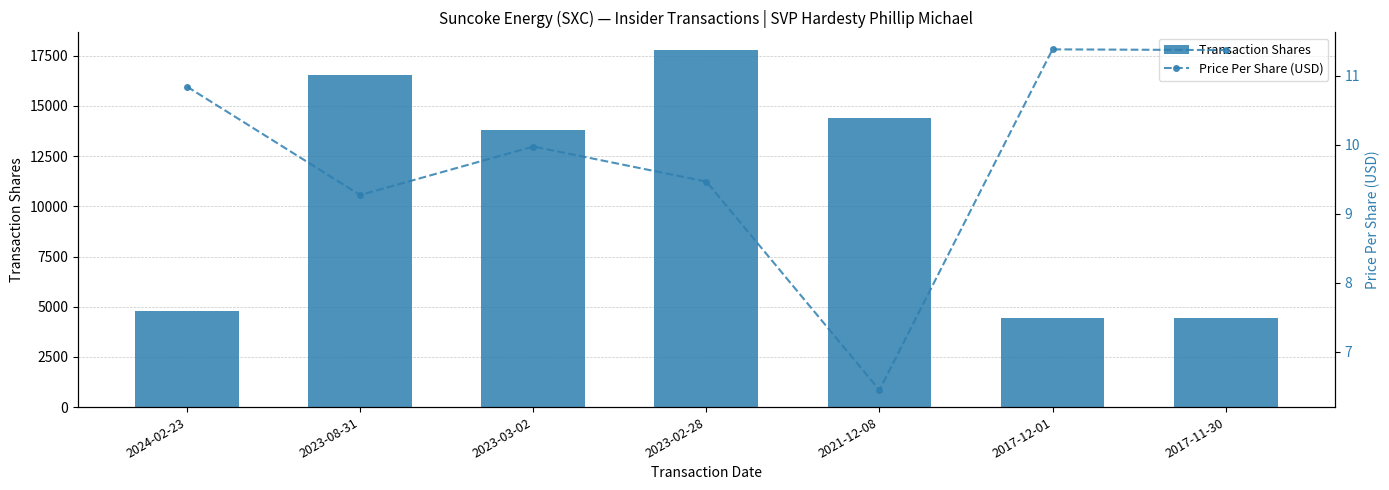

Which category has the highest value across all series?

2023-02-28